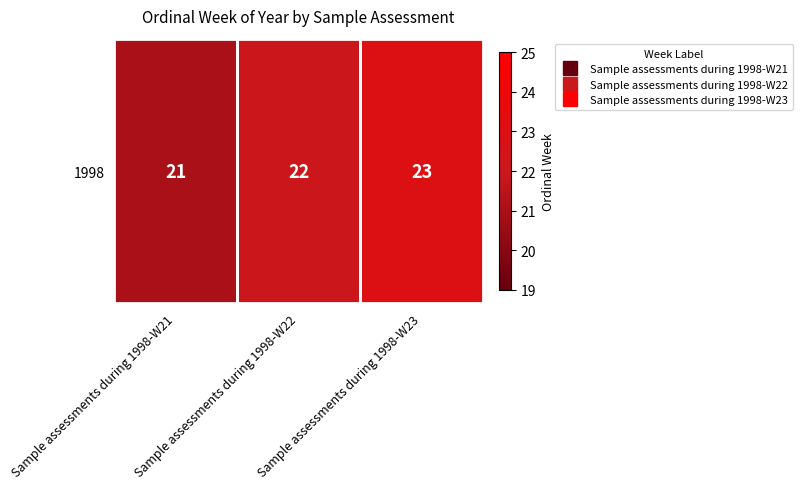

What is the change in value from Sample assessments during 1998-W21 to Sample assessments during 1998-W23?

+2